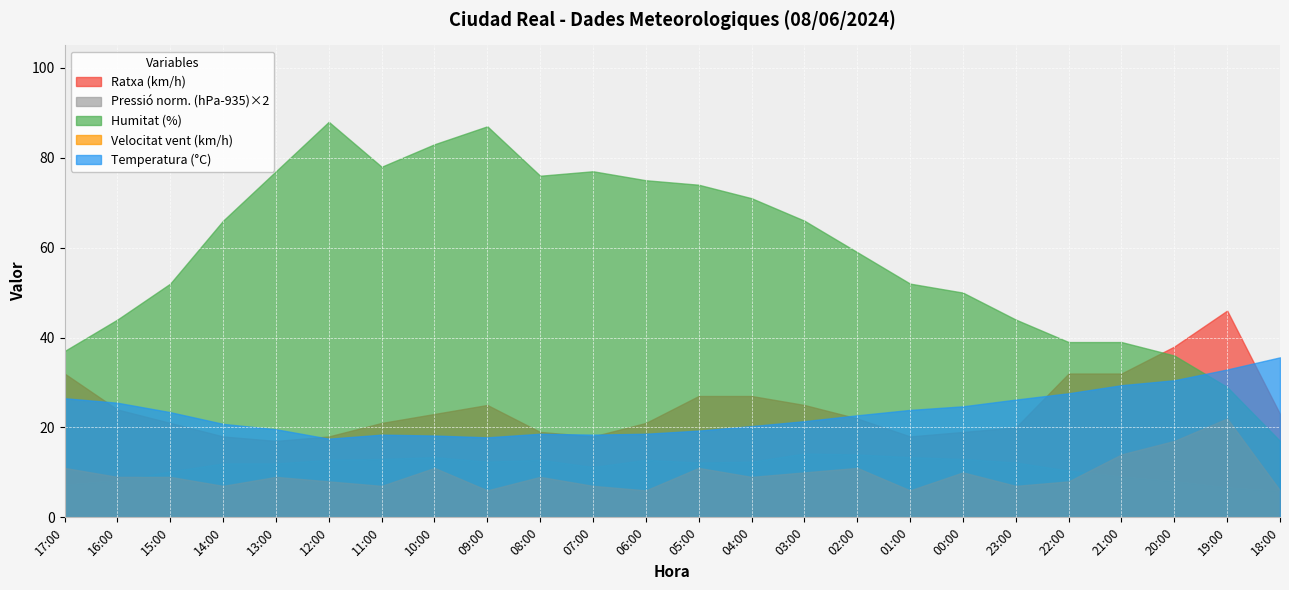

List the series in order of their peak value, highest first.

Humitat (%), Ratxa (km/h), Temperatura (°C), Velocitat vent (km/h), Pressió norm. (hPa-935)×2